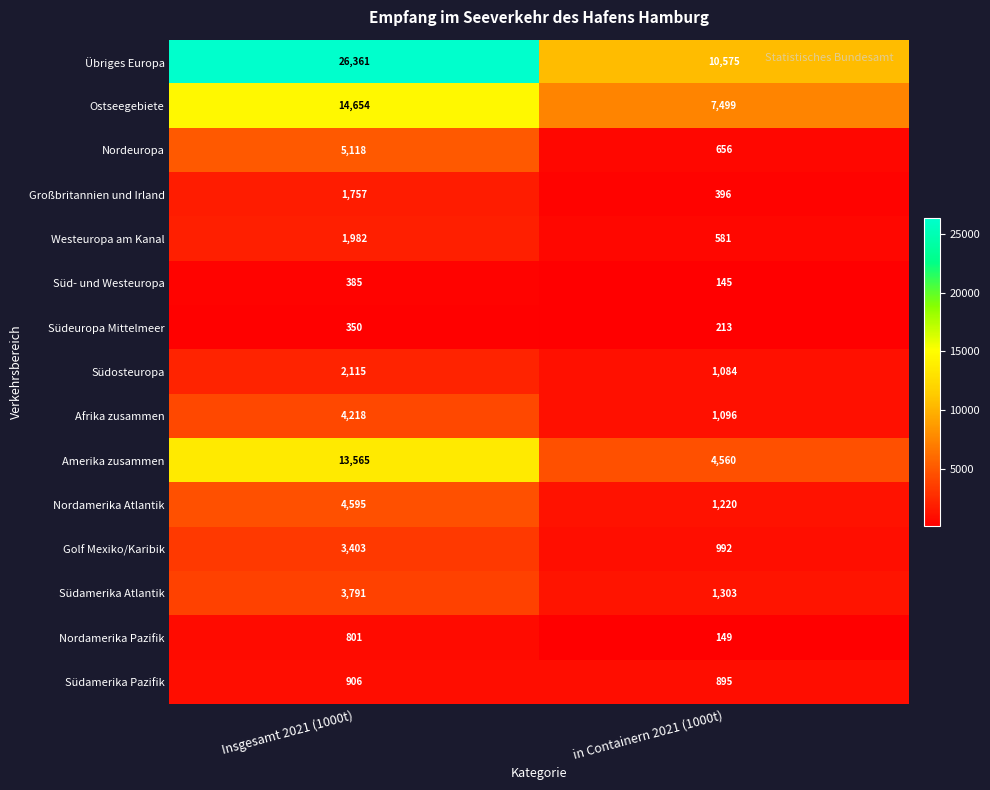

Reading right to left, what are all the values shown in this chart?

Übriges Europa: 10575	26361
Ostseegebiete: 7499	14654
Nordeuropa: 656	5118
Großbritannien und Irland: 396	1757
Westeuropa am Kanal: 581	1982
Süd- und Westeuropa: 145	385
Südeuropa Mittelmeer: 213	350
Südosteuropa: 1084	2115
Afrika zusammen: 1096	4218
Amerika zusammen: 4560	13565
Nordamerika Atlantik: 1220	4595
Golf Mexiko/Karibik: 992	3403
Südamerika Atlantik: 1303	3791
Nordamerika Pazifik: 149	801
Südamerika Pazifik: 895	906